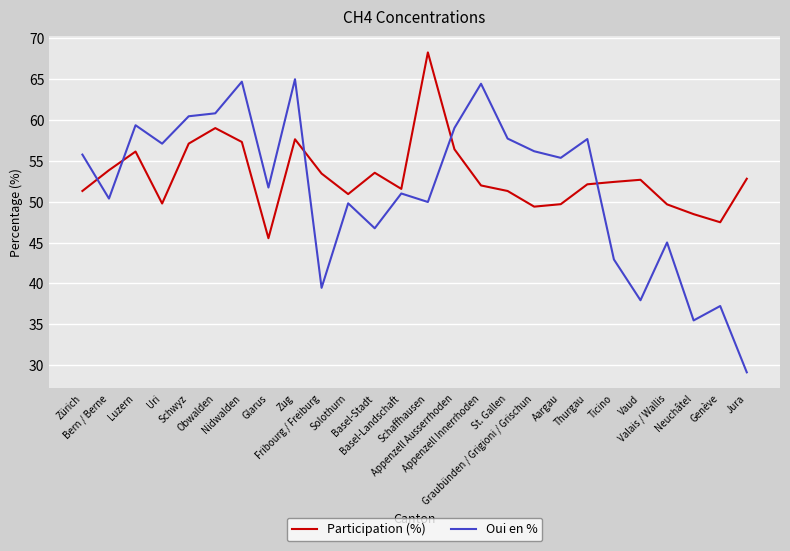

List the series in order of their peak value, highest first.

Participation (%), Oui en %